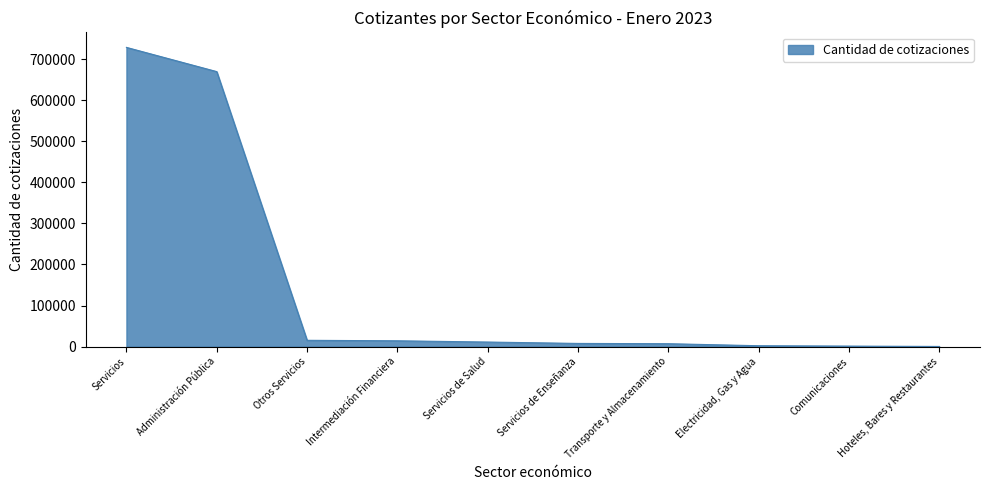

Which label corresponds to the largest value in the chart?

Servicios